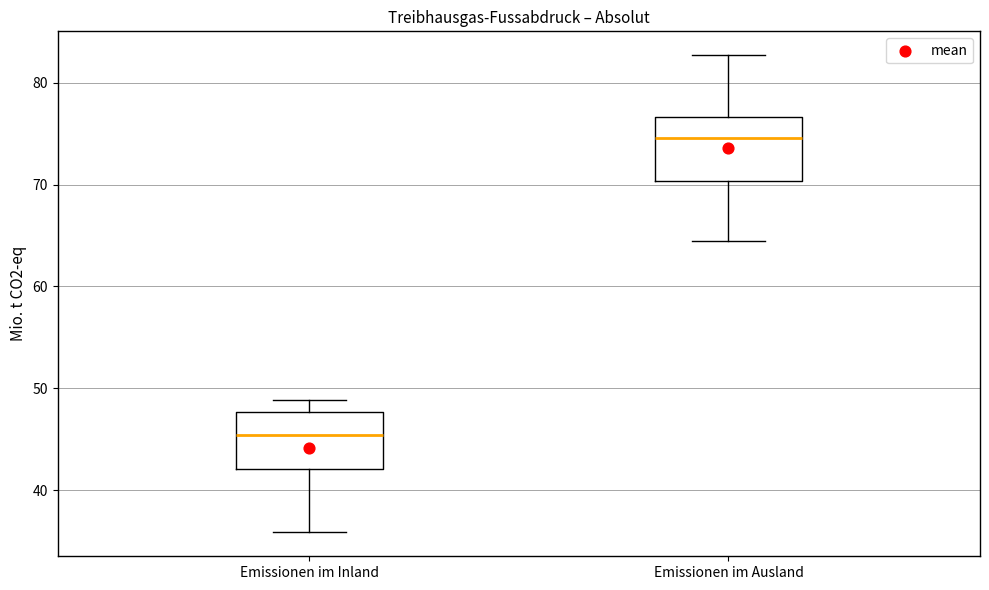

Reading left to right, transcribe this box plot: for each box, give where its median line is, the range the box spans, and where its two whiskers end, as read against the y-axis. The values are not printed on the chart, so give them approximately, as read against the axis.

Emissionen im Inland: median 45, box 42 to 48, whiskers 36 to 49
Emissionen im Ausland: median 75, box 70 to 77, whiskers 64 to 83